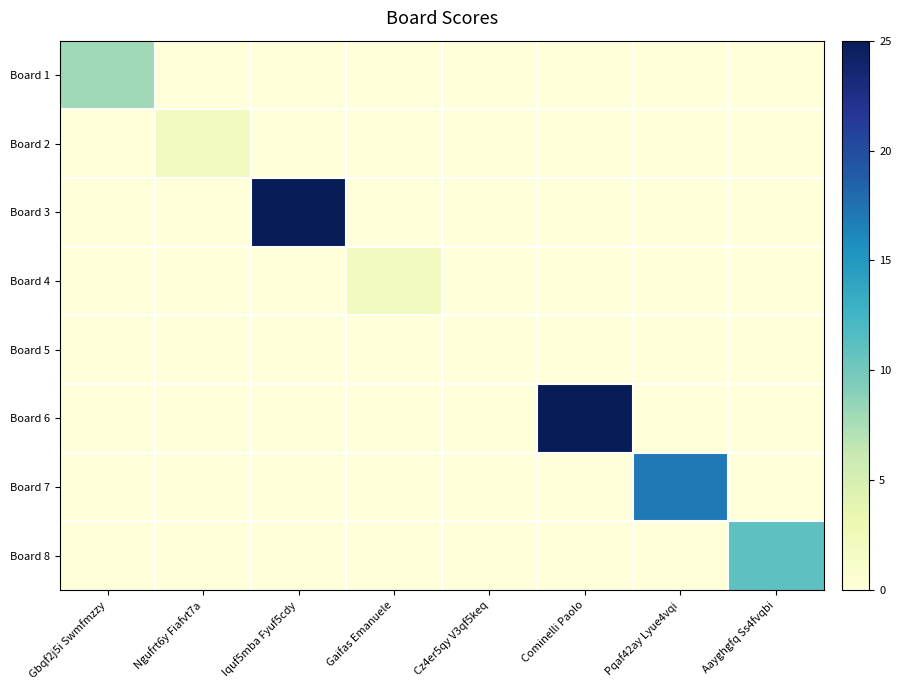

List the series in order of their peak value, highest first.

Board 3, Board 6, Board 7, Board 8, Board 1, Board 2, Board 4, Board 5